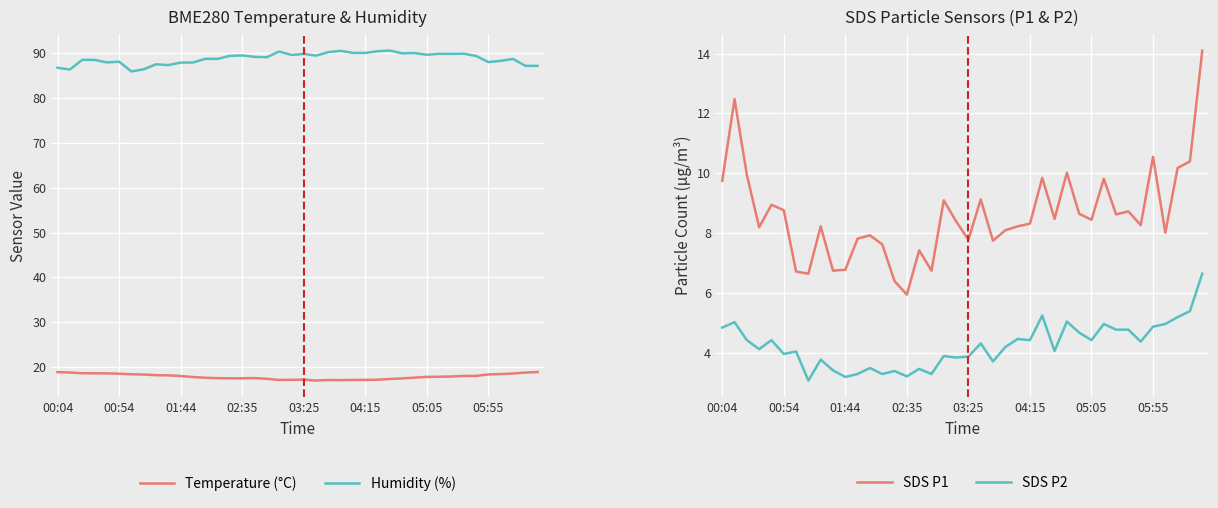

Which series has the largest range (max minus min)?

SDS P1